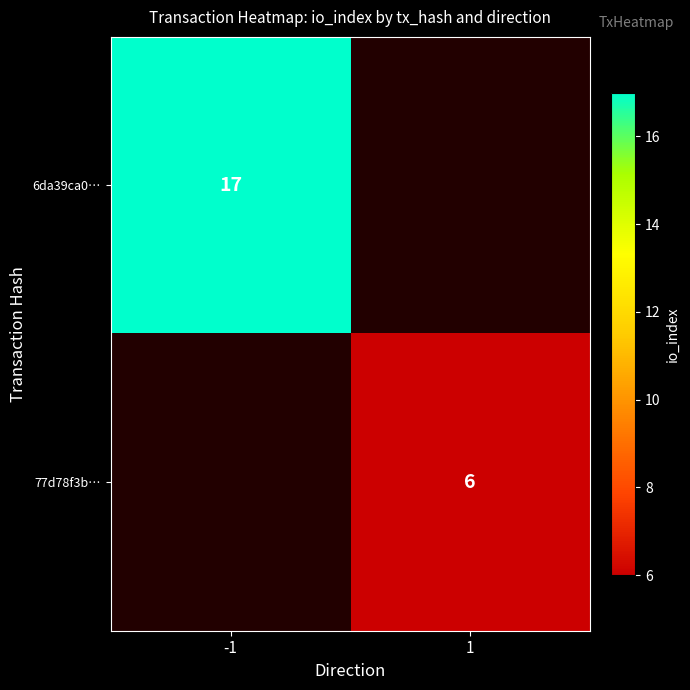

Is it true that 77d78f3b… equals 6 at 1?

True